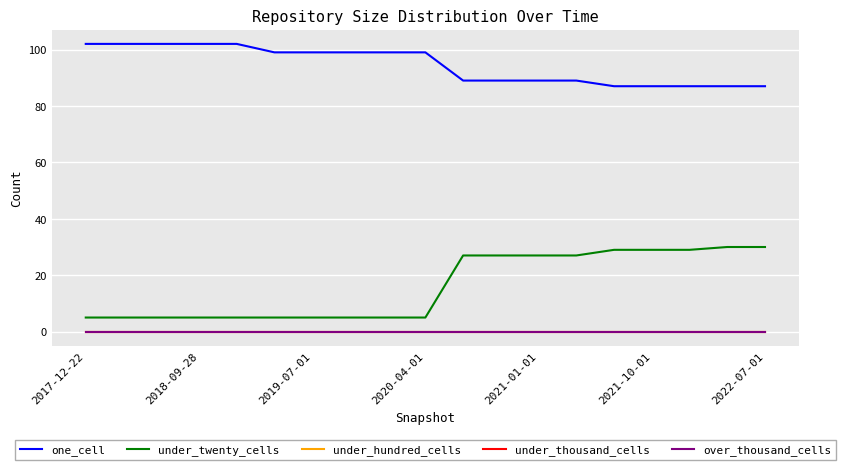

Which label corresponds to the smallest value in the chart?

2017-12-22